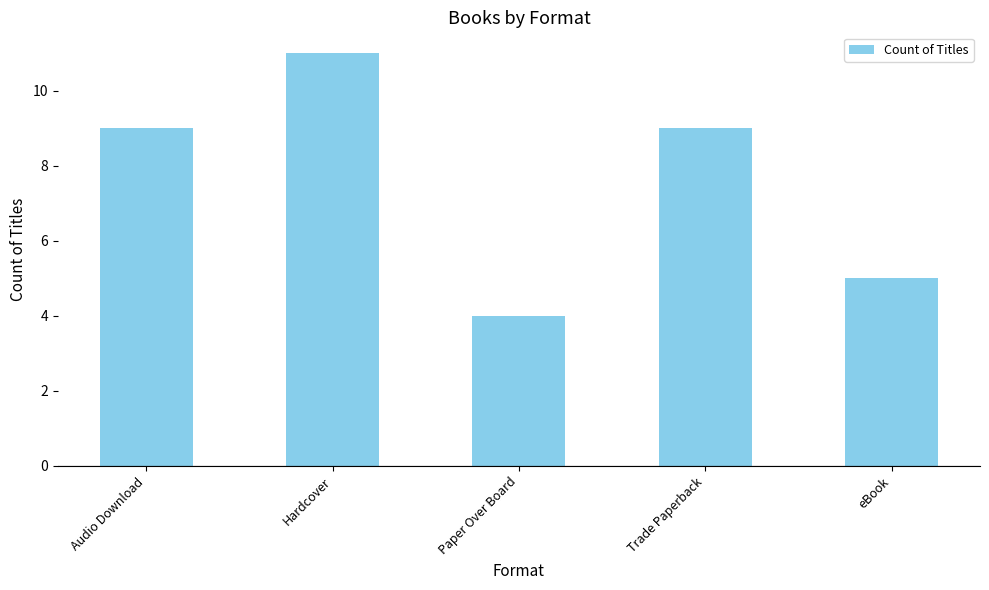

What position from the left is Trade Paperback?

4